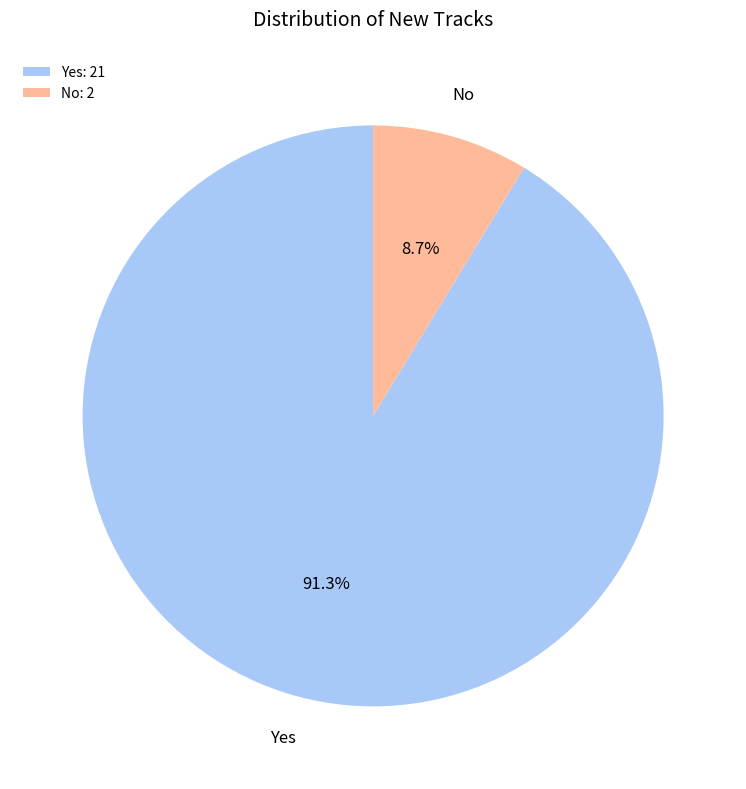

What percentage do Yes and No together represent?

100.0%